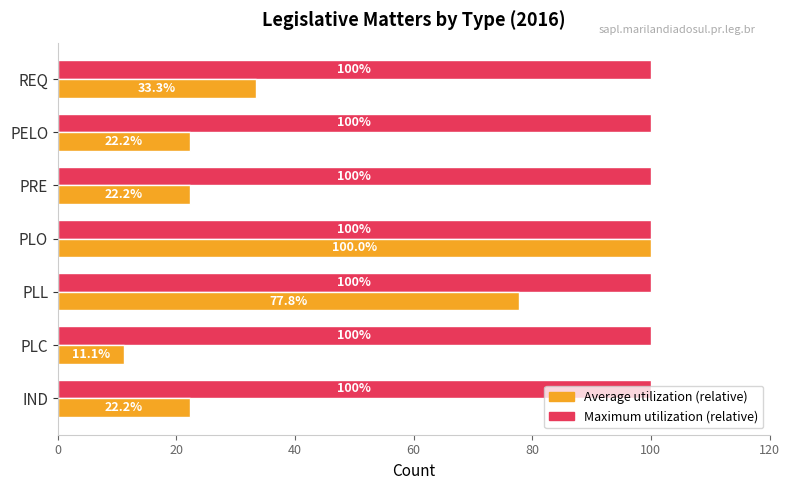

At which category is the sum across all series the highest?

PLO